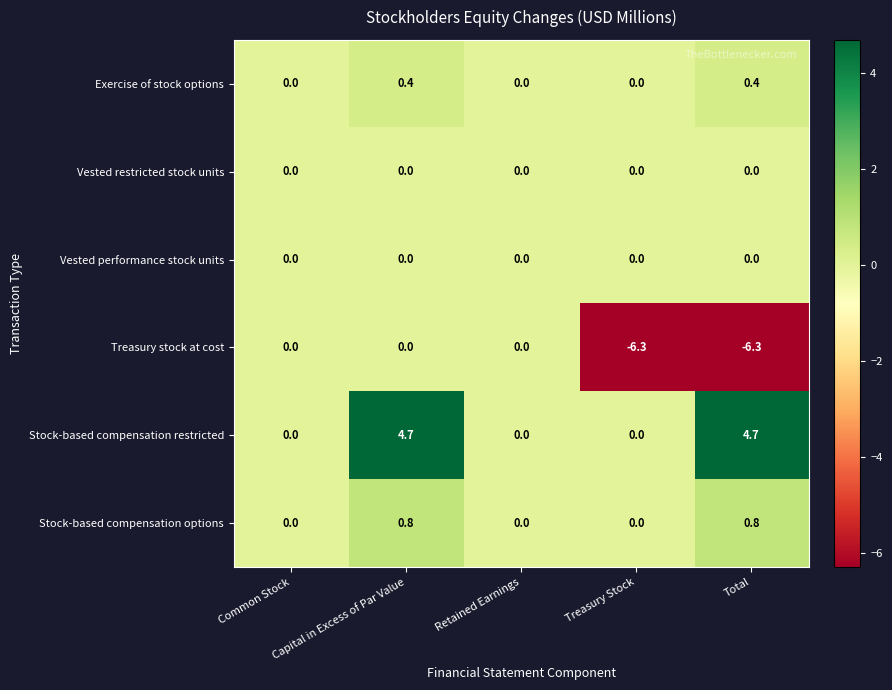

The Stock-based compensation restricted series shows 0.0 at Retained Earnings. True or false?

True